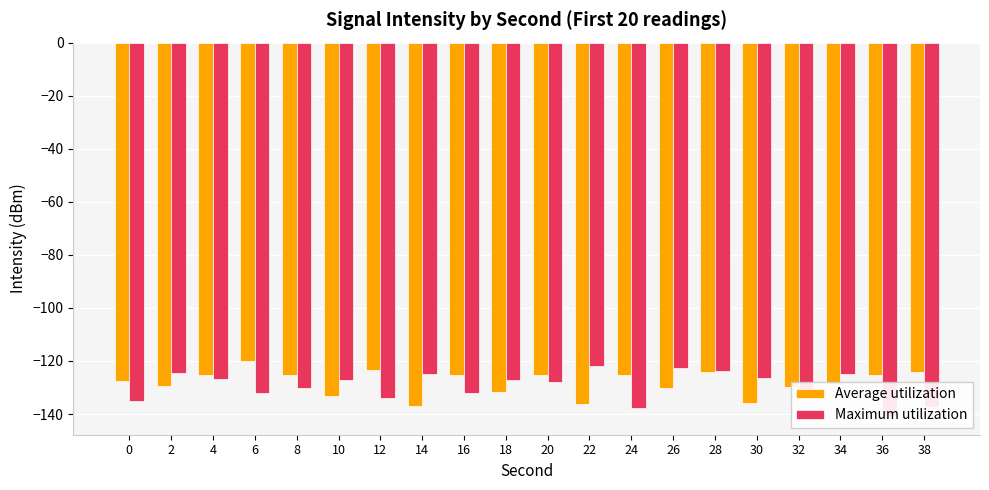

Count the number of data series in this chart.

2